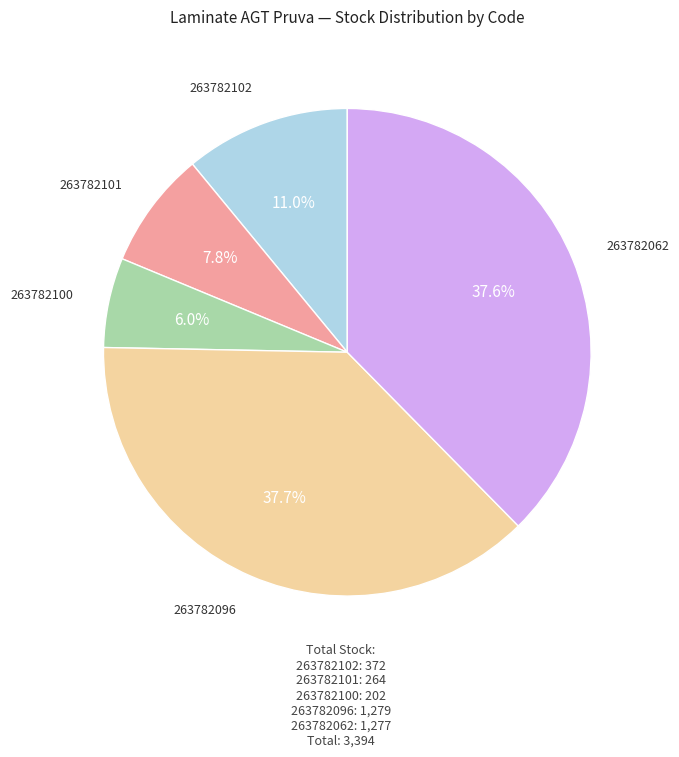

How many slices are in this pie chart?

5